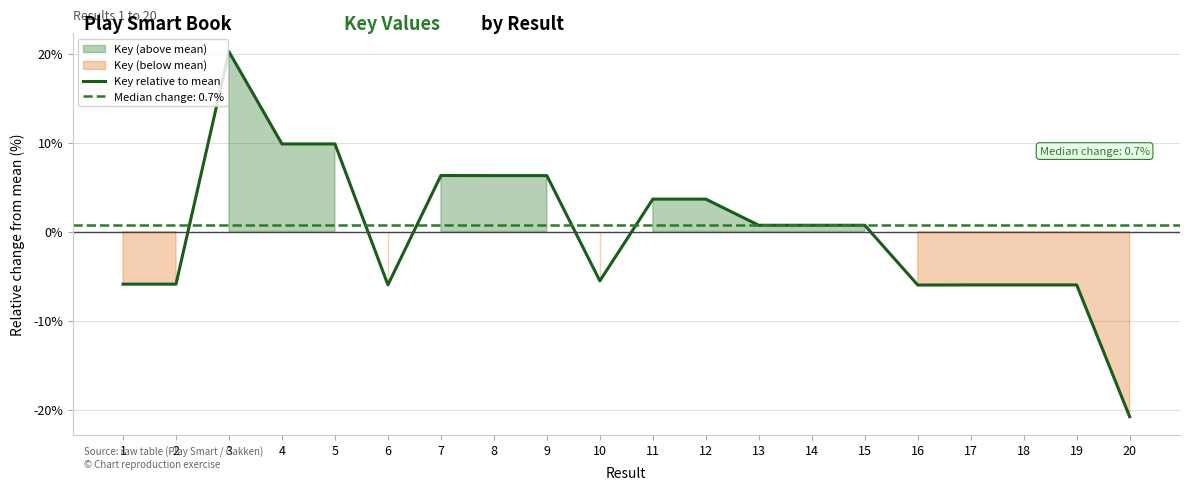

Reading left to right, what are all the values shown in this chart?

1=-5.9	2=-5.9	3=20.2	4=9.8	5=9.8	6=-6.0	7=6.3	8=6.3	9=6.3	10=-5.5	11=3.6	12=3.6	13=0.7	14=0.7	15=0.7	16=-6.0	17=-6.0	18=-6.0	19=-6.0	20=-20.8